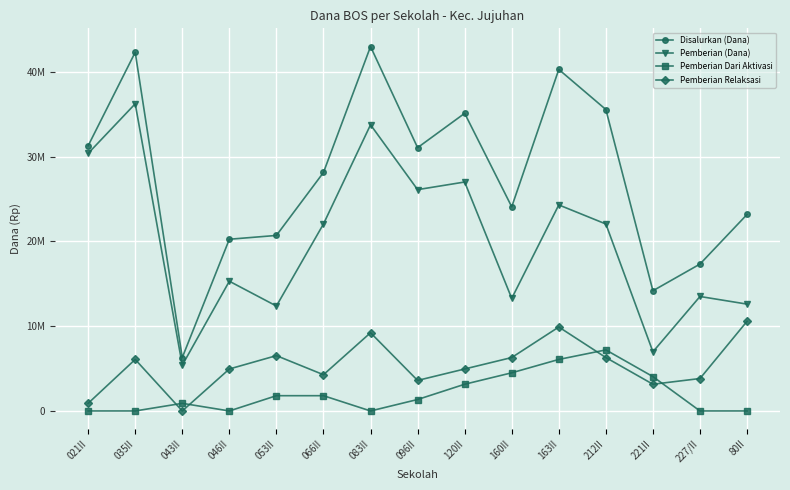

Rank the series at 227/II from lowest to highest value.

Pemberian Dari Aktivasi, Pemberian Relaksasi, Pemberian (Dana), Disalurkan (Dana)